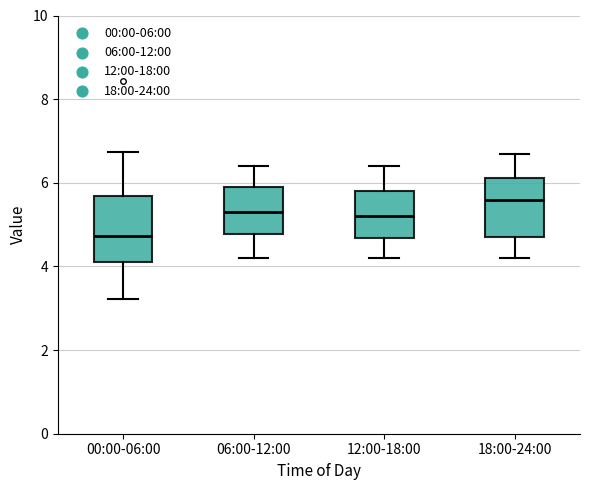

Where does the upper whisker of the box for 12:00-18:00 end on the y-axis? The values are not printed on the chart, so give them approximately, as read against the axis.

6.4